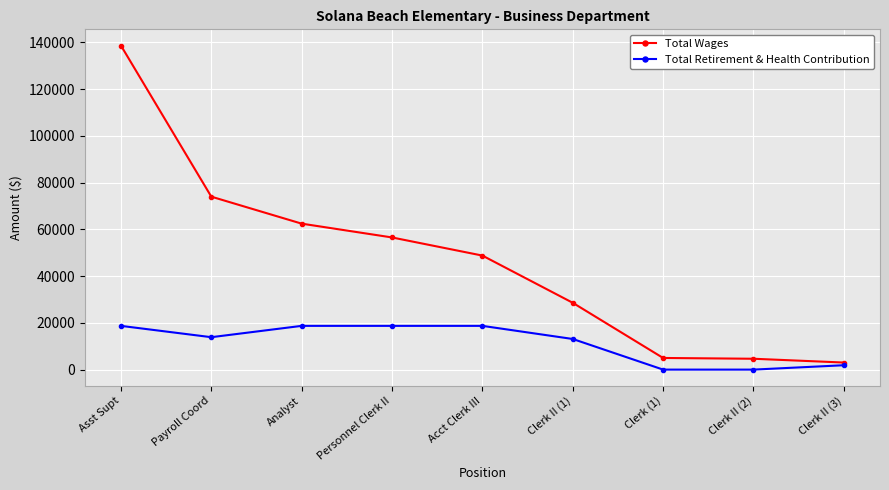

Where is the first local minimum for Total Retirement & Health Contribution?

Payroll Coord